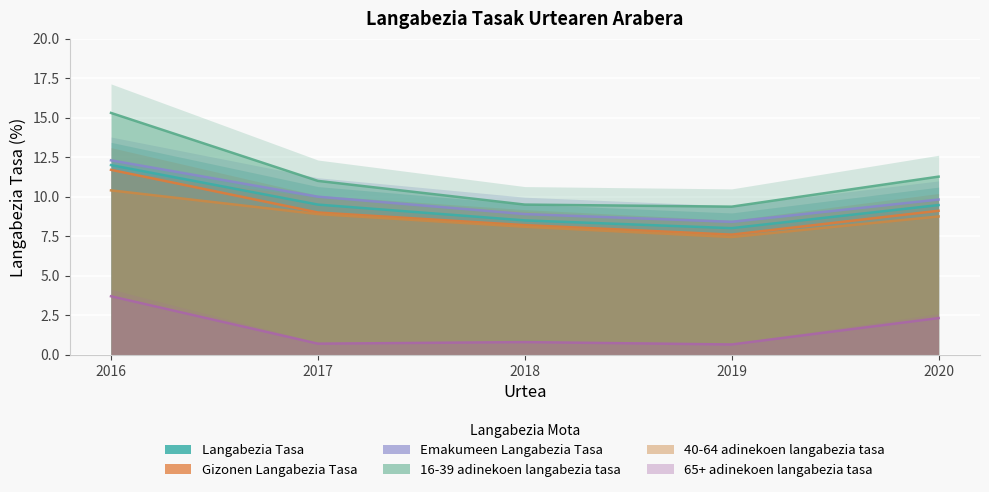

At 2017, list the series in order from largest to smallest.

16-39 adinekoen langabezia tasa, Emakumeen Langabezia Tasa, Langabezia Tasa, Gizonen Langabezia Tasa, 40-64 adinekoen langabezia tasa, 65+ adinekoen langabezia tasa